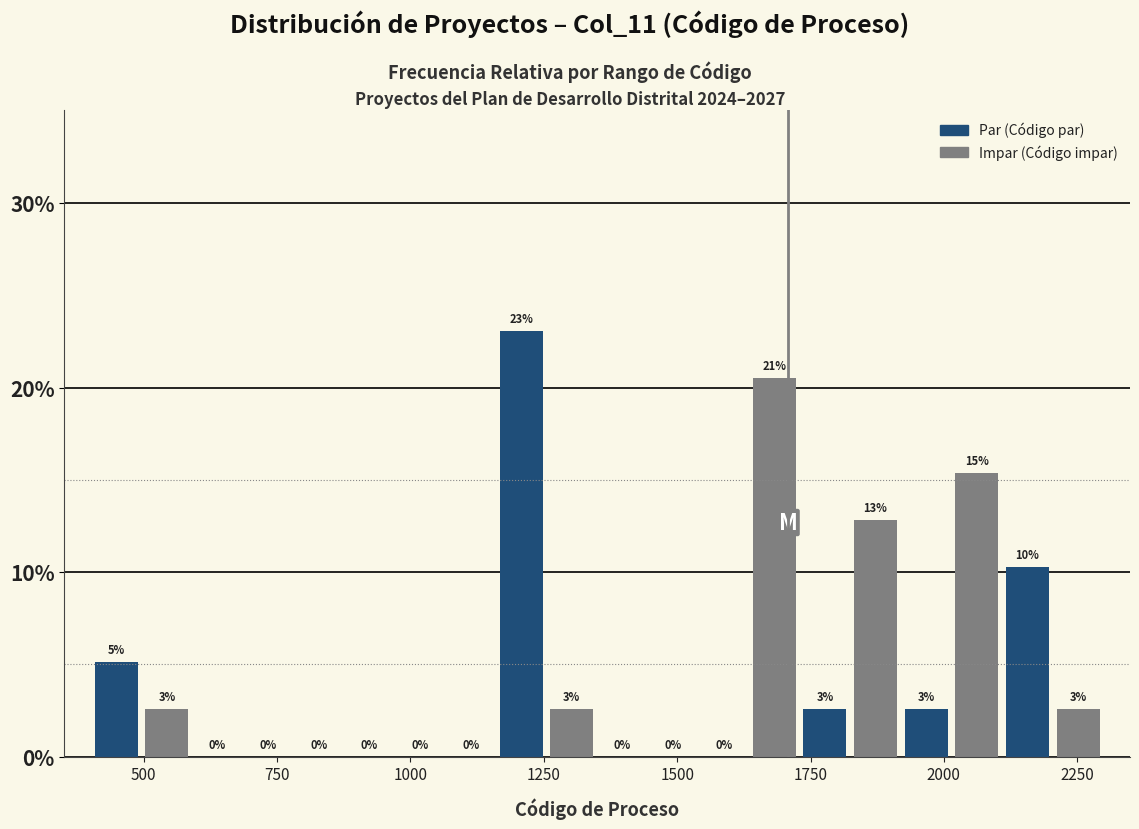

Read against the x-axis, roughly where is the centre of the tallest bar?

1200